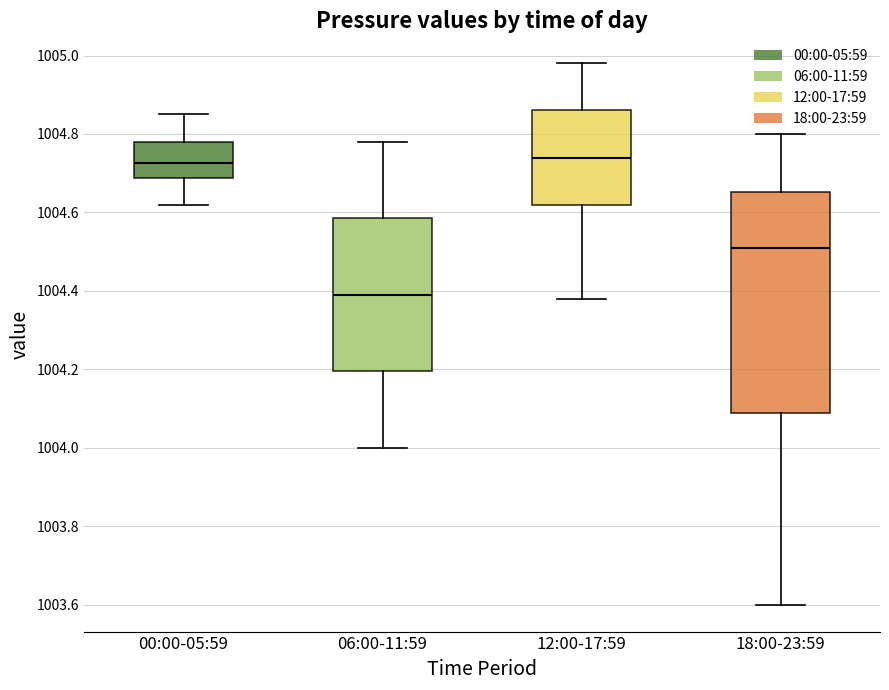

Which box is the tallest, from its lower edge to its upper edge?

18:00-23:59